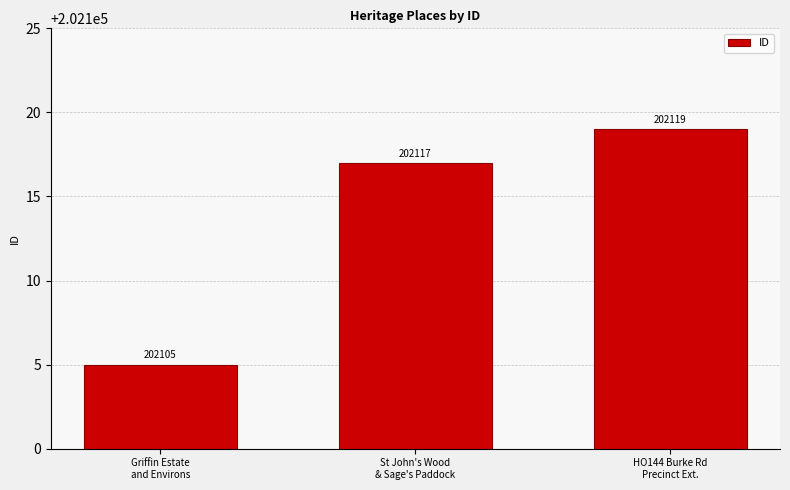

What is the sum of all values?

606341